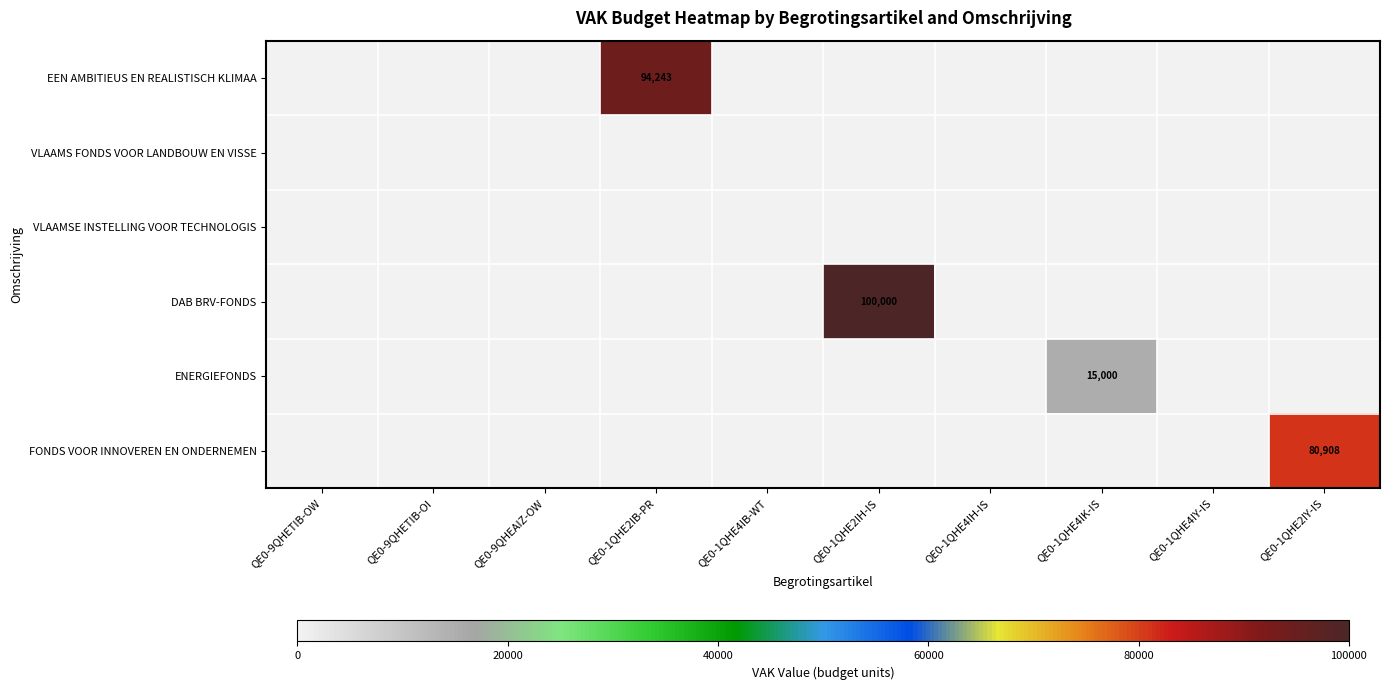

True or false: FONDS VOOR INNOVEREN EN ONDERNEMEN has a value of -31608 at QE0-1QHE2IH-IS.

False